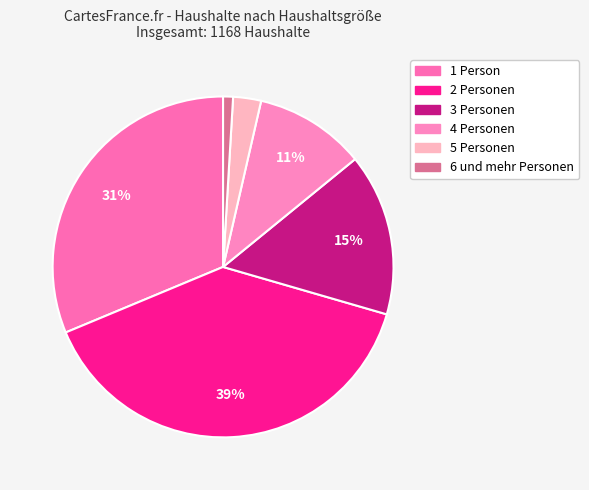

What is the ratio of the value at 2 Personen to the value at 3 Personen?

2.5